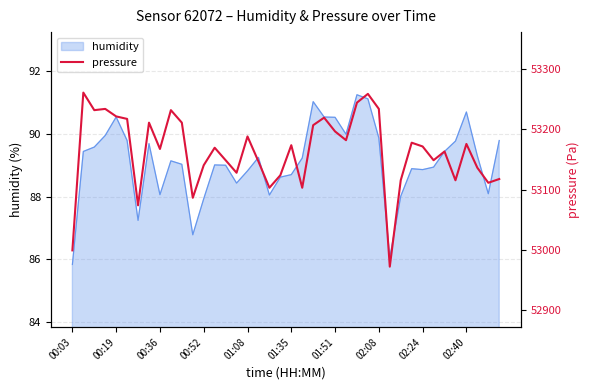

At which label does humidity reach its minimum?

00:03